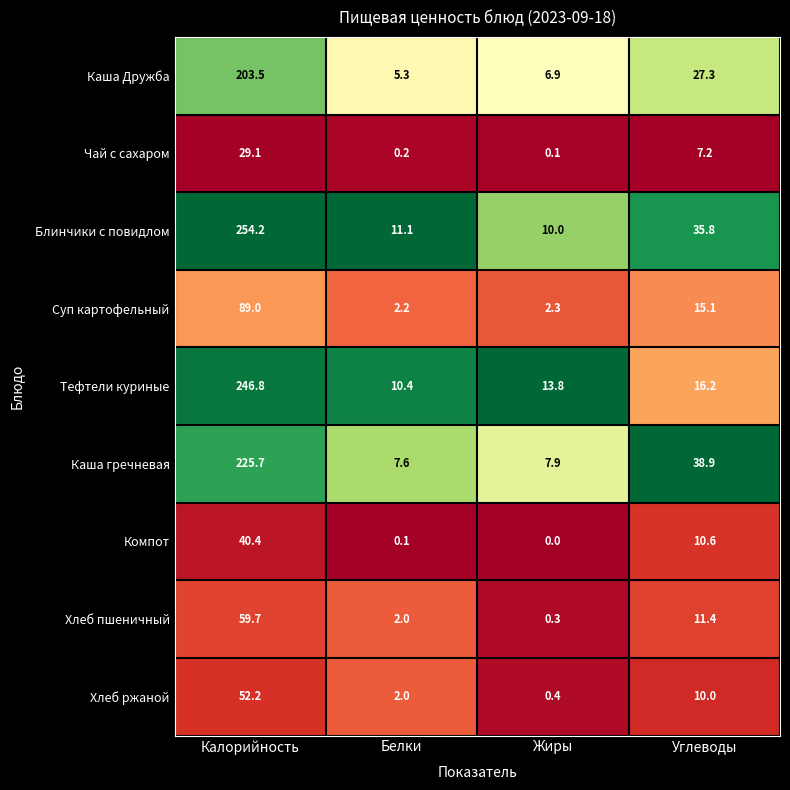

Between Калорийность and Белки, which series saw the biggest shift?

Блинчики с повидлом